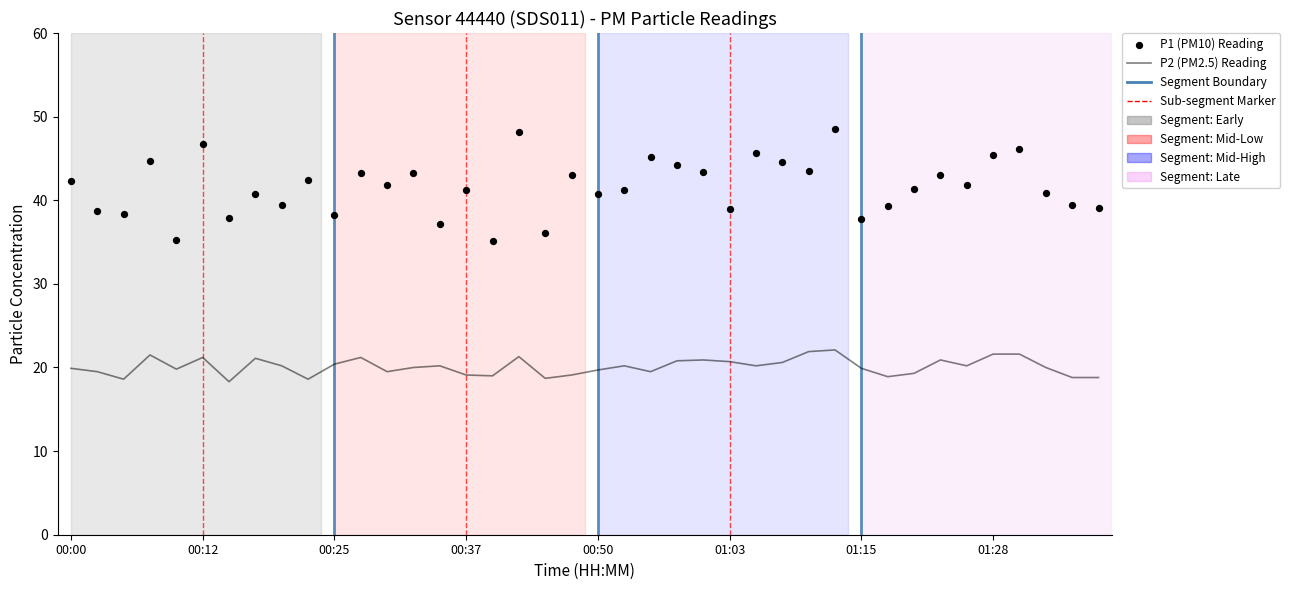

At how many categories does at least one series exceed 31?

40